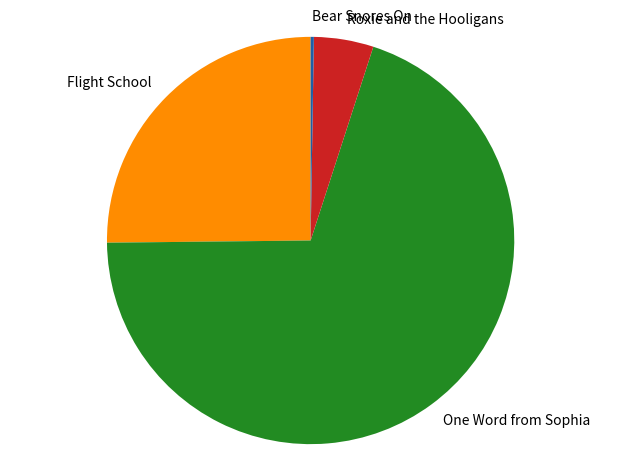

Is the sum of One Word from Sophia and Roxie and the Hooligans greater than half?

Yes